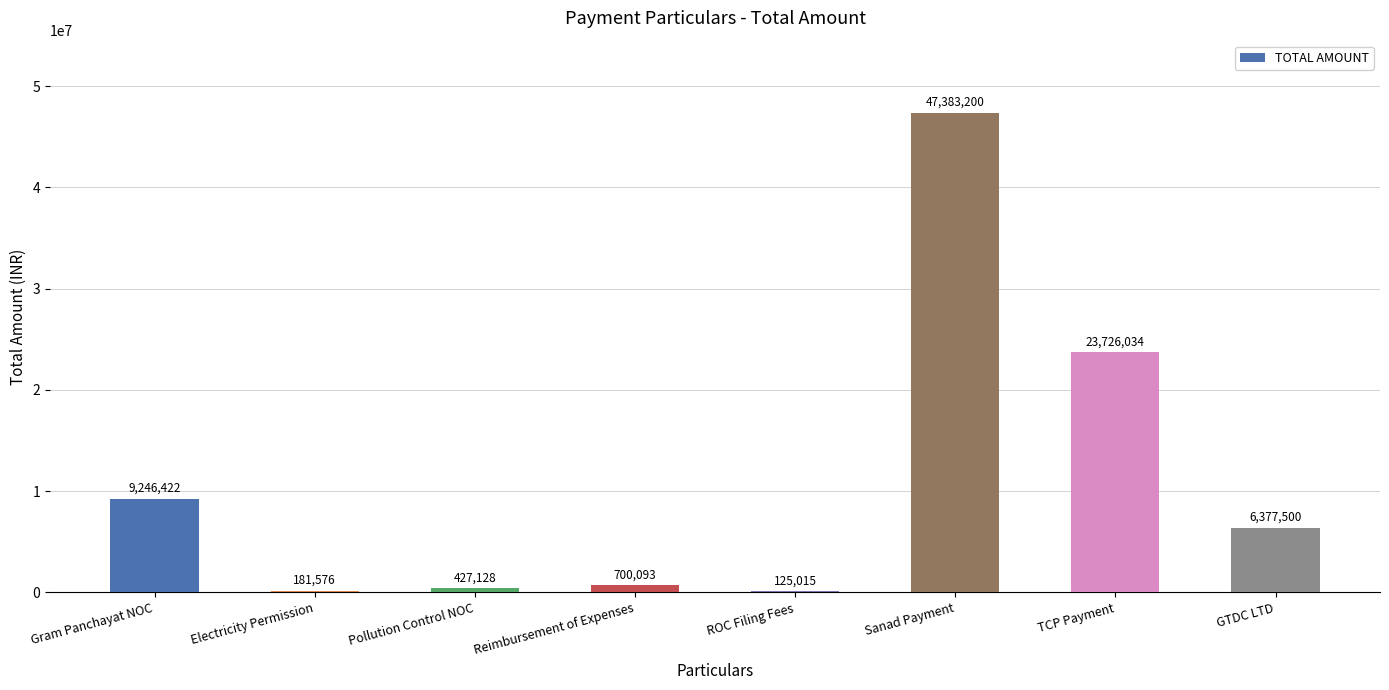

At which category does the chart reach its peak across all series?

Sanad Payment